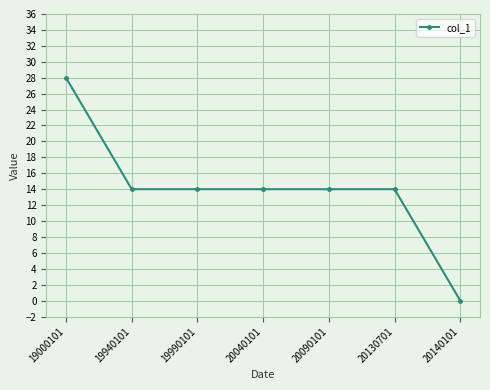

Does the chart have visible grid lines?

Yes